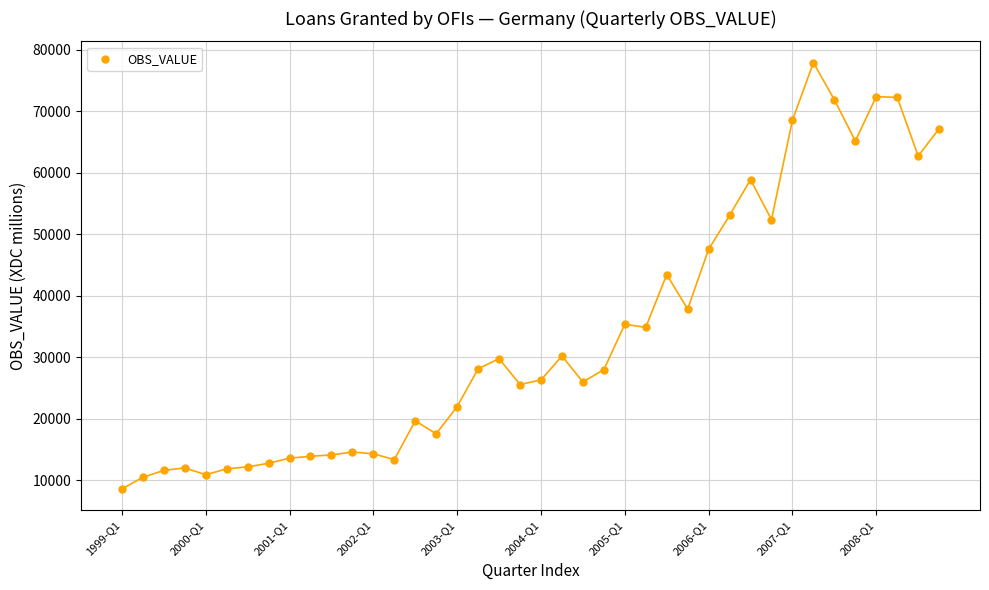

What is the range of Y values (max minus min)?

69378